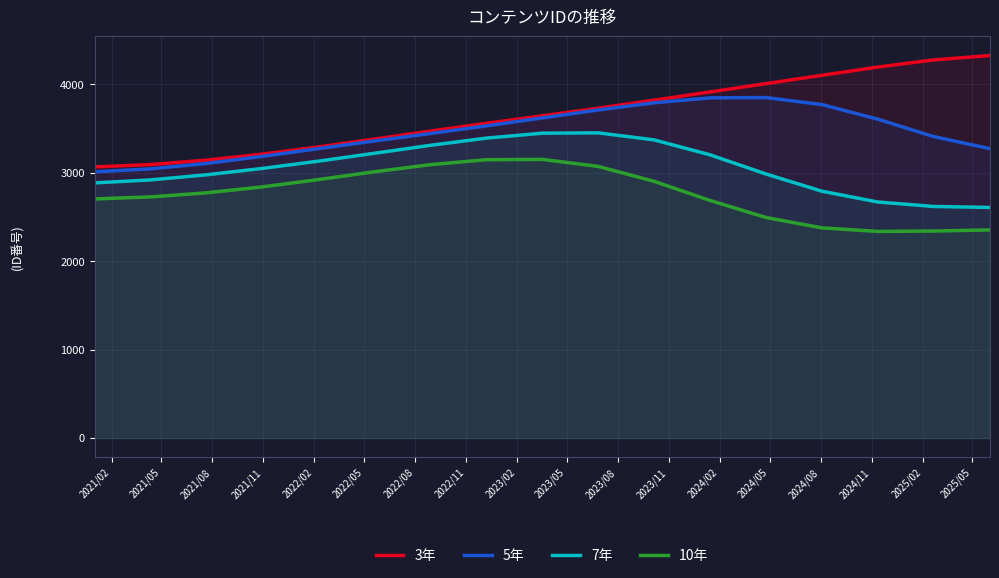

Which series has the largest total across all categories?

3年